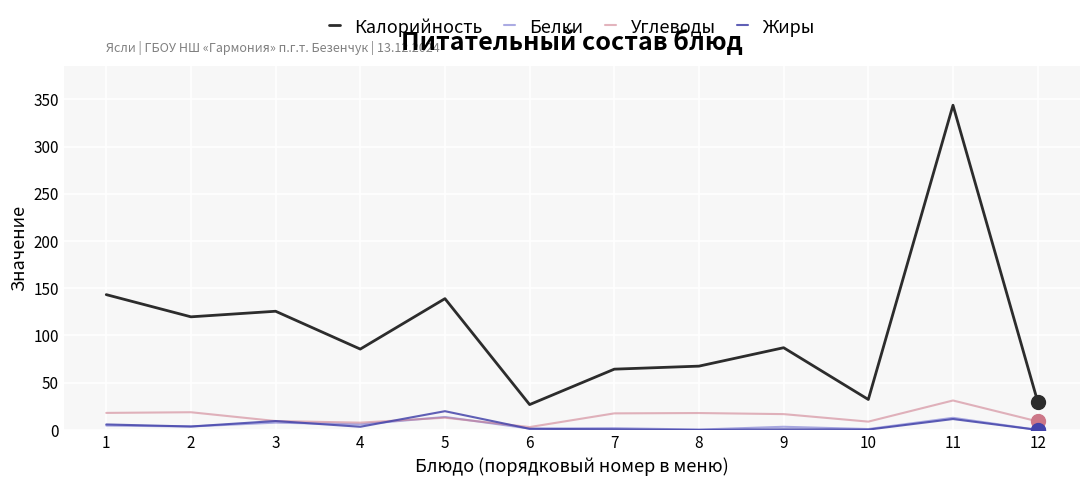

What is the total value across all series at 3?

152.1